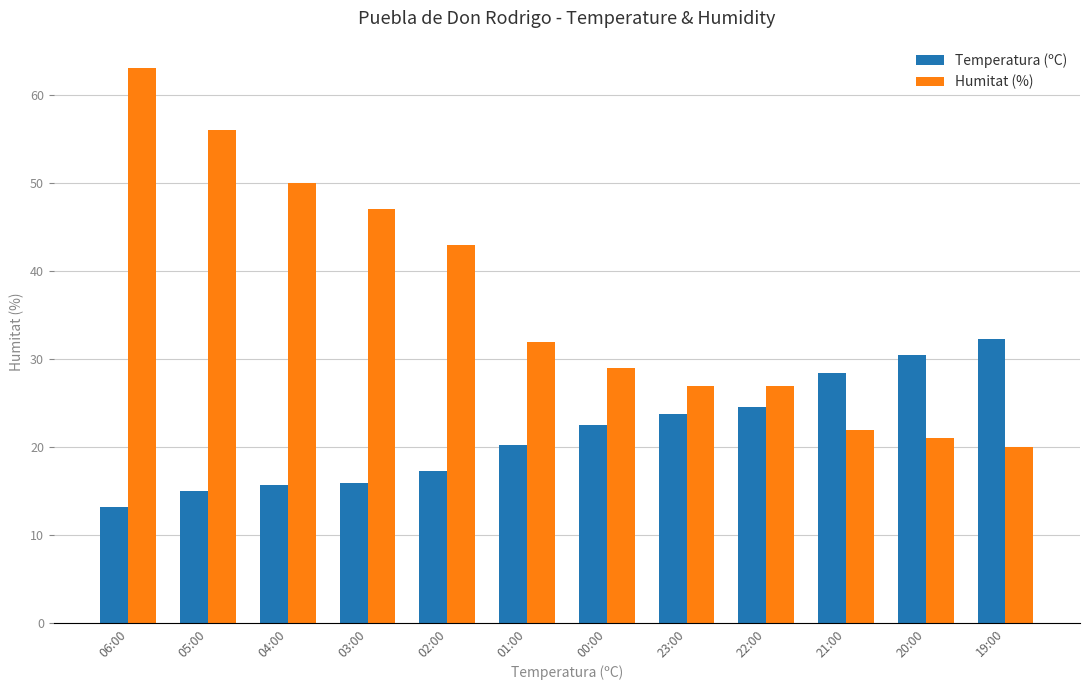

What is the average value of the Humitat (%) series?

36.4